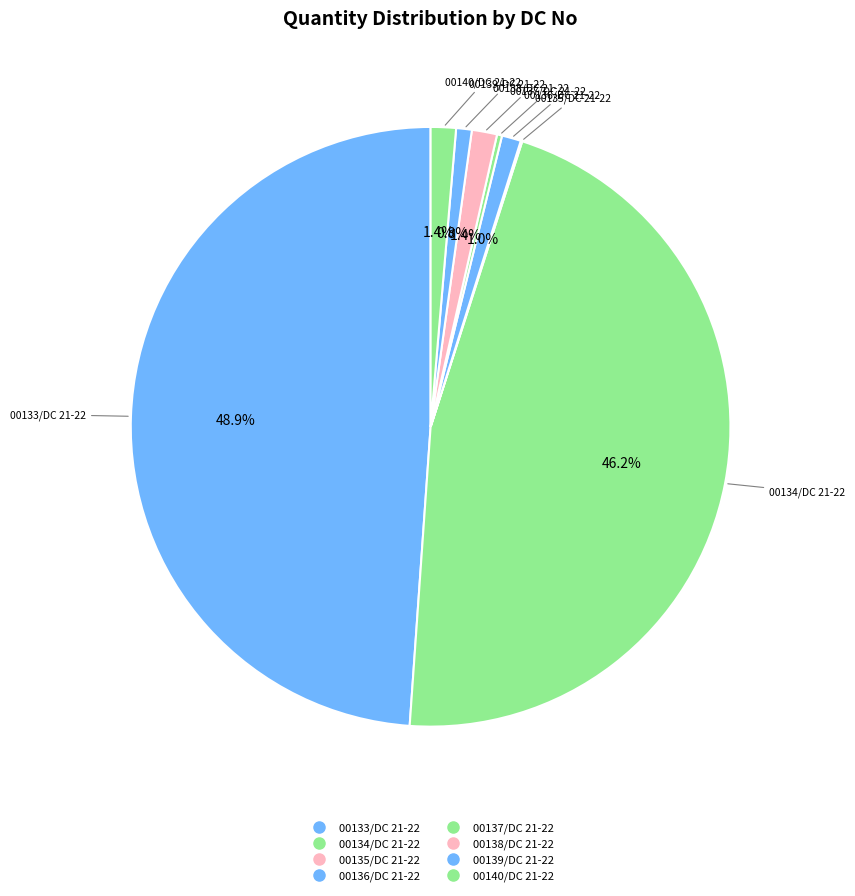

To the nearest percent, what percentage of the pie is 00140/DC 21-22?

1%